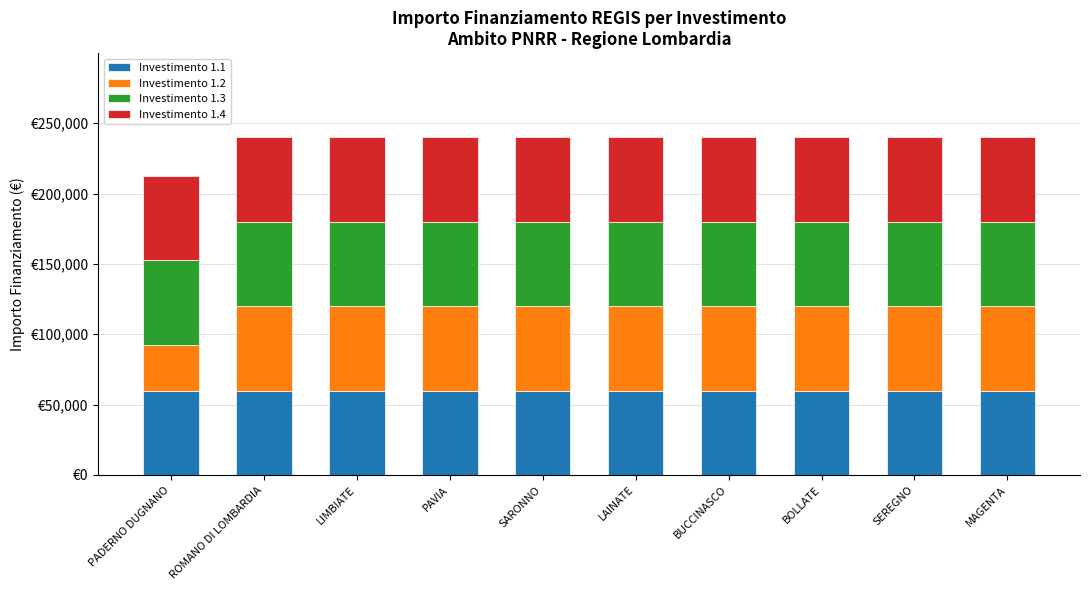

Is it true that Investimento 1.3 equals 59966 at SEREGNO?

True